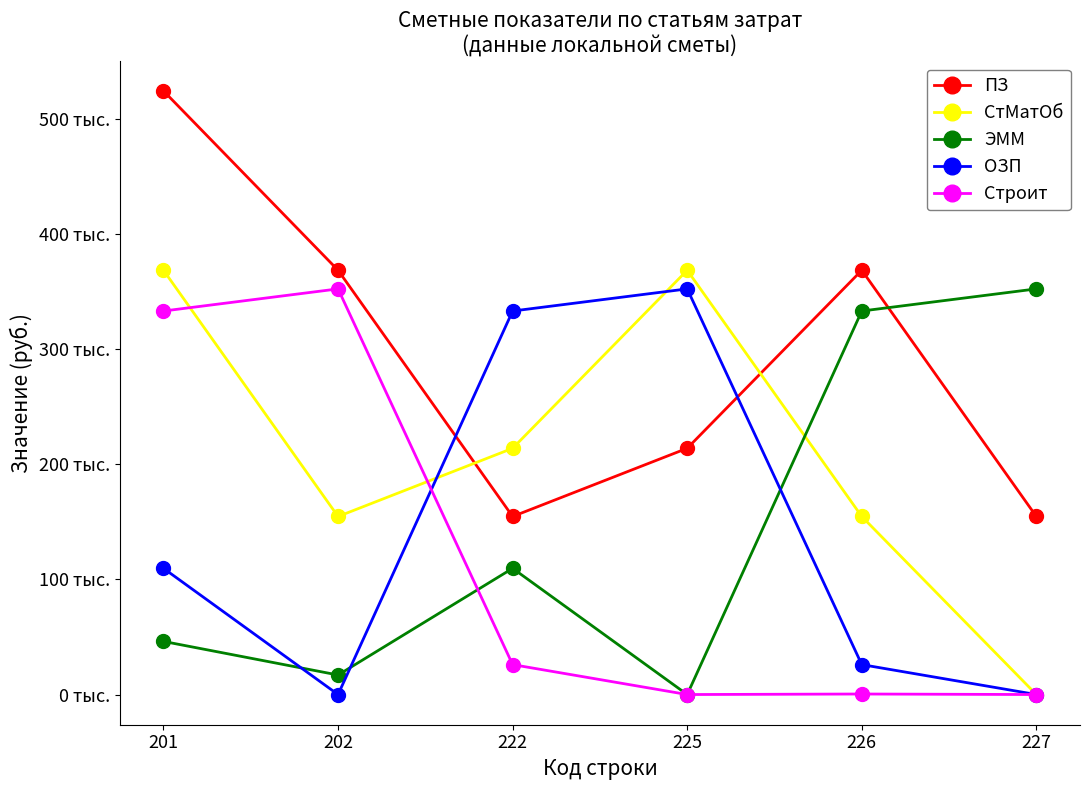

Does the chart display data point markers on the line(s)?

Yes